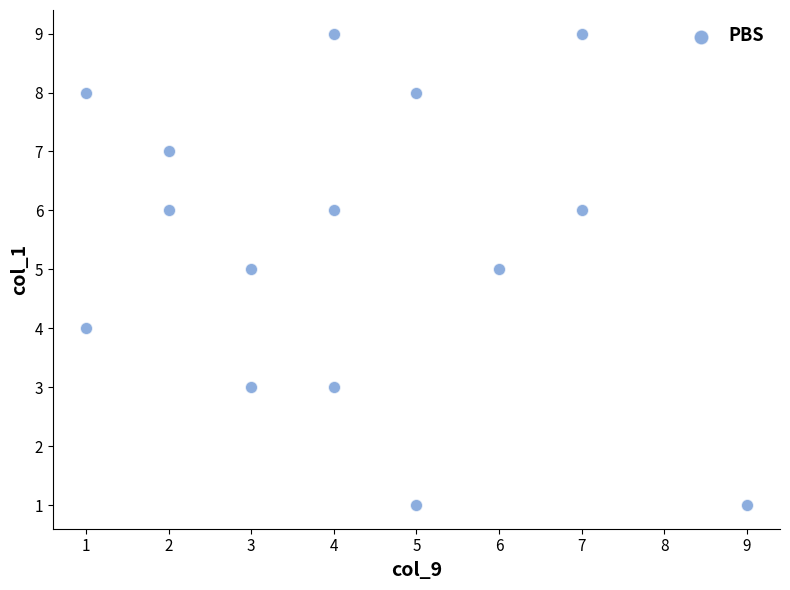

What is the range of X values (max minus min)?

8